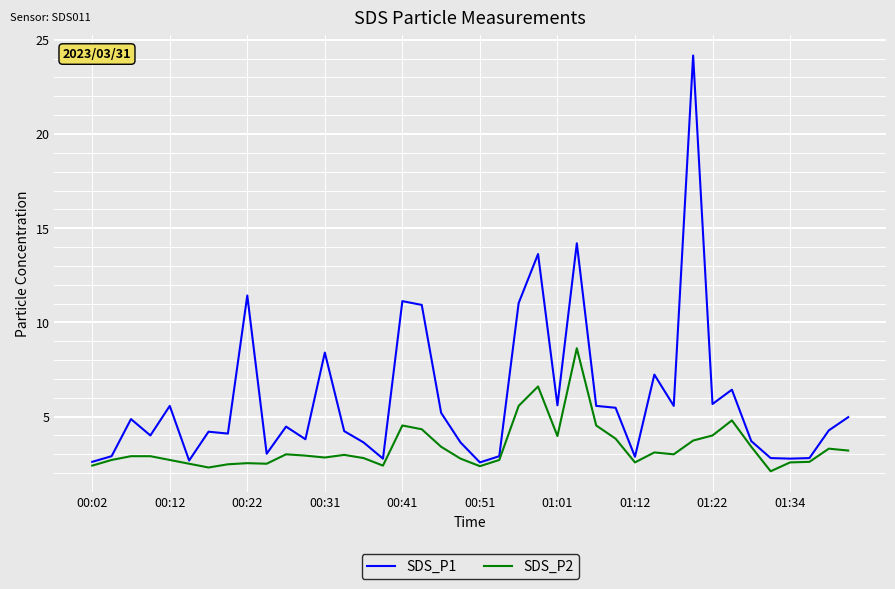

What is the maximum value for SDS_P2?

8.6